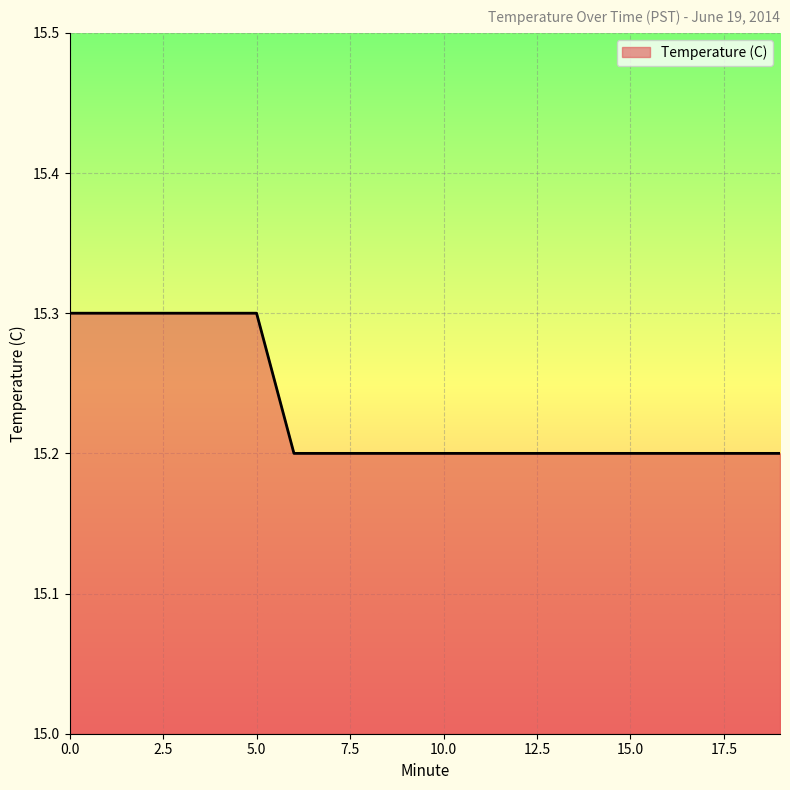

How many lines are shown in the chart?

1